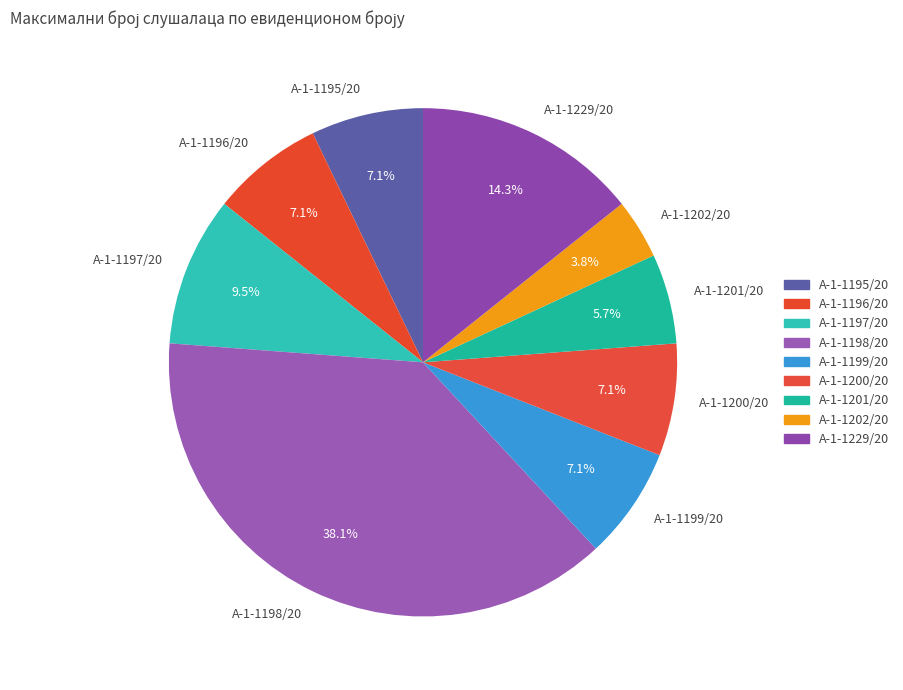

To the nearest percent, what is the difference between the largest and smallest slice percentages?

34%